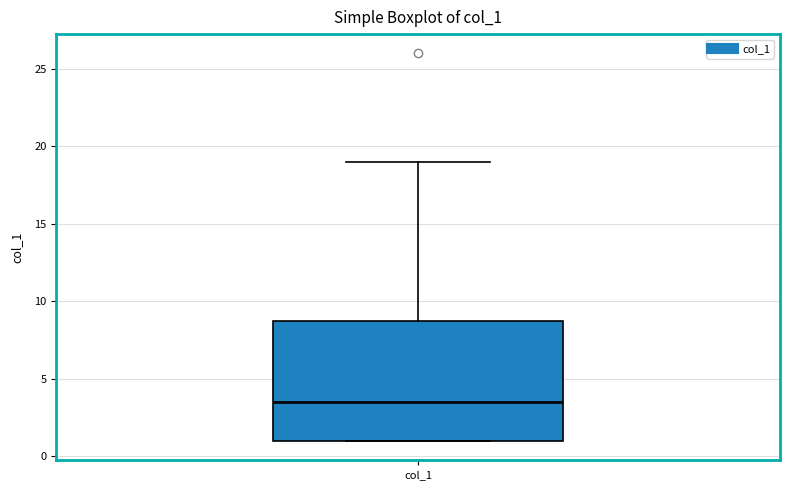

Where is the lower edge of the box for col_1 on the y-axis? The values are not printed on the chart, so give them approximately, as read against the axis.

1.0